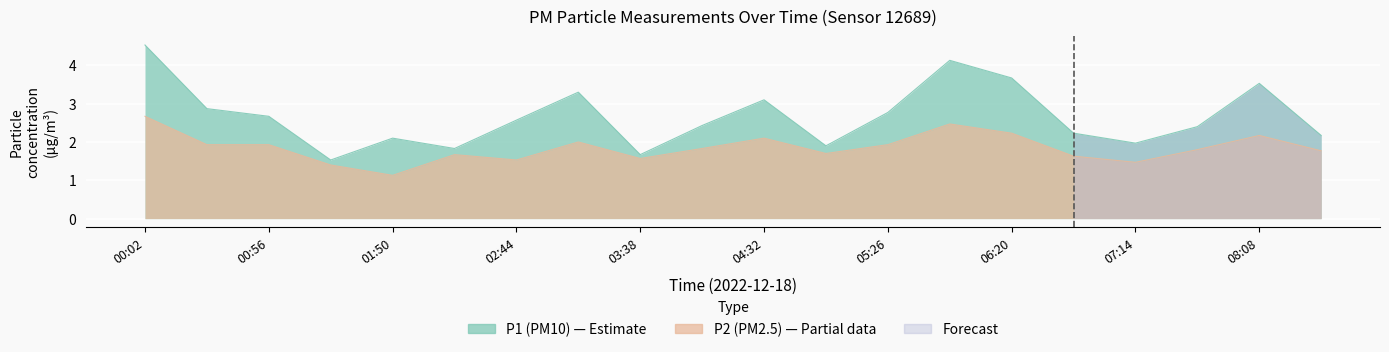

What is the label of the 9th point from the left?

03:38